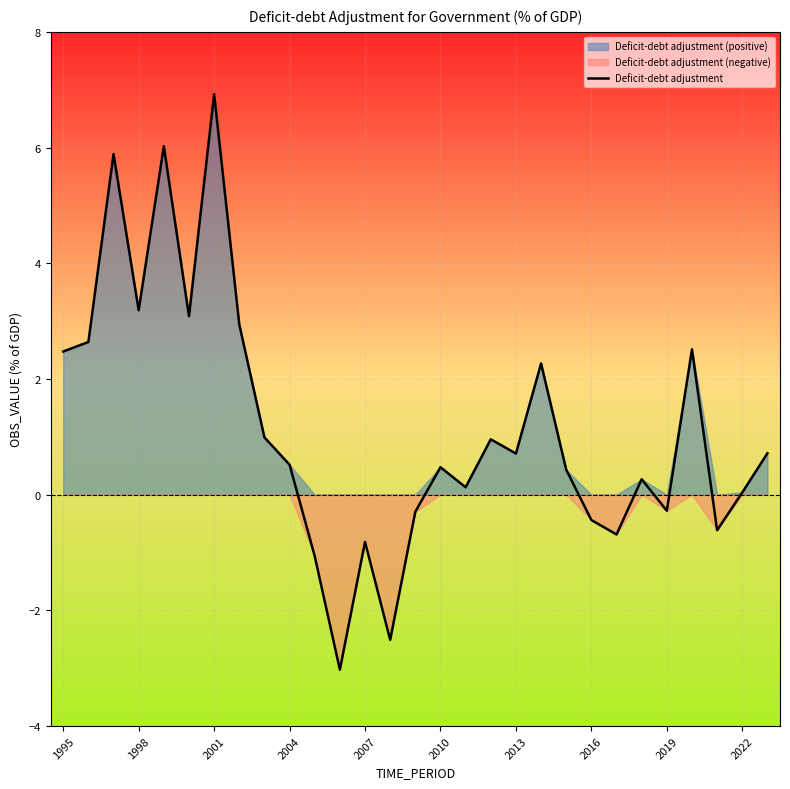

Which category has the highest value in the Deficit-debt adjustment series?

2001